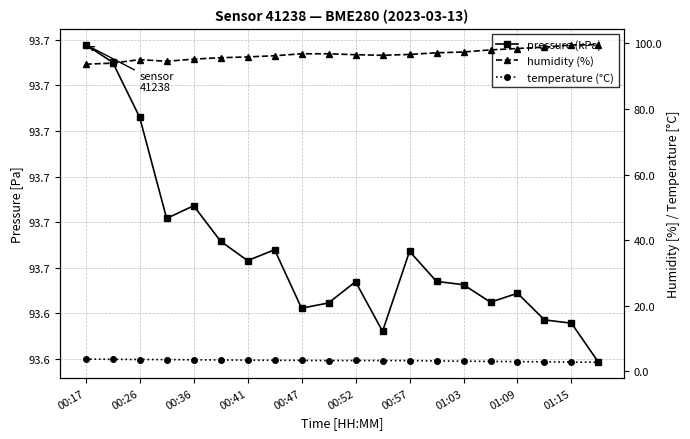

Read the pressure (kPa) value at 15.

93.6